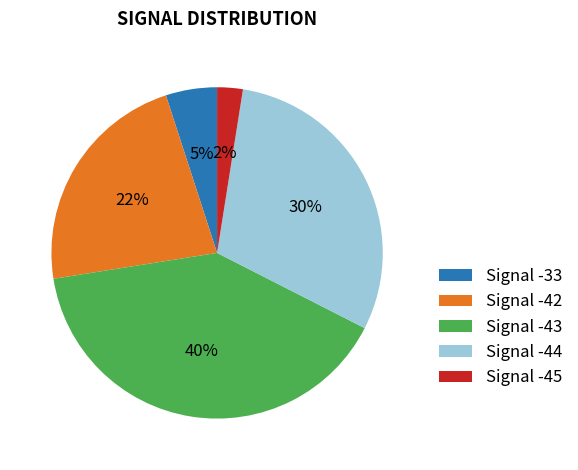

True or false: Signal -42 accounts for 29% of the total.

False